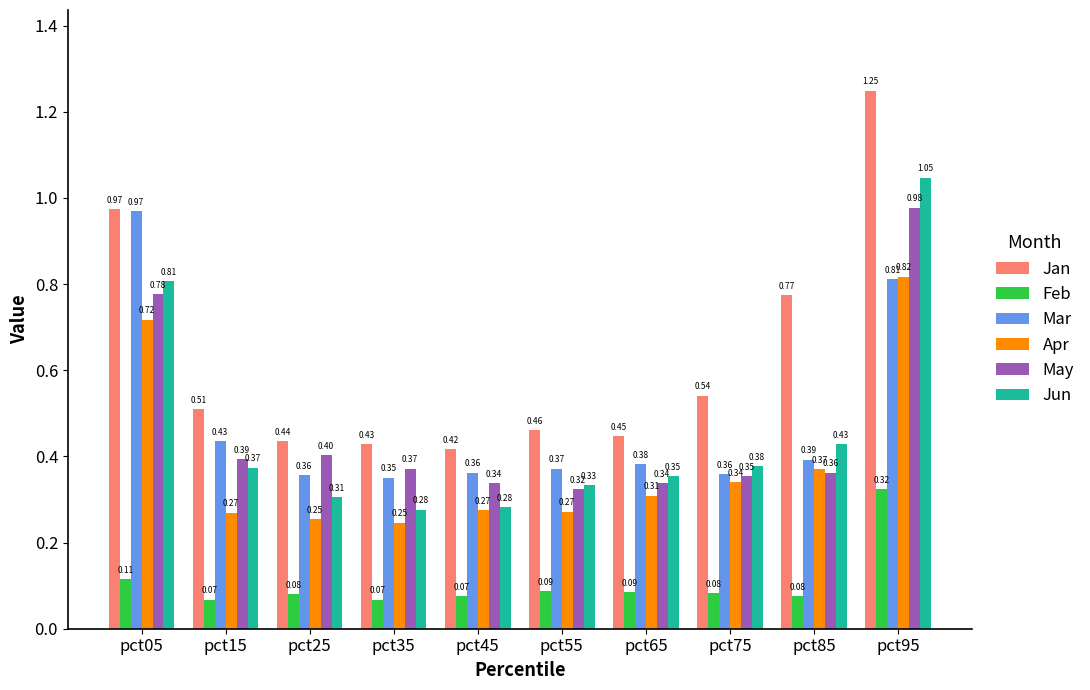

Where is Jan nearest to the value 0?

pct45